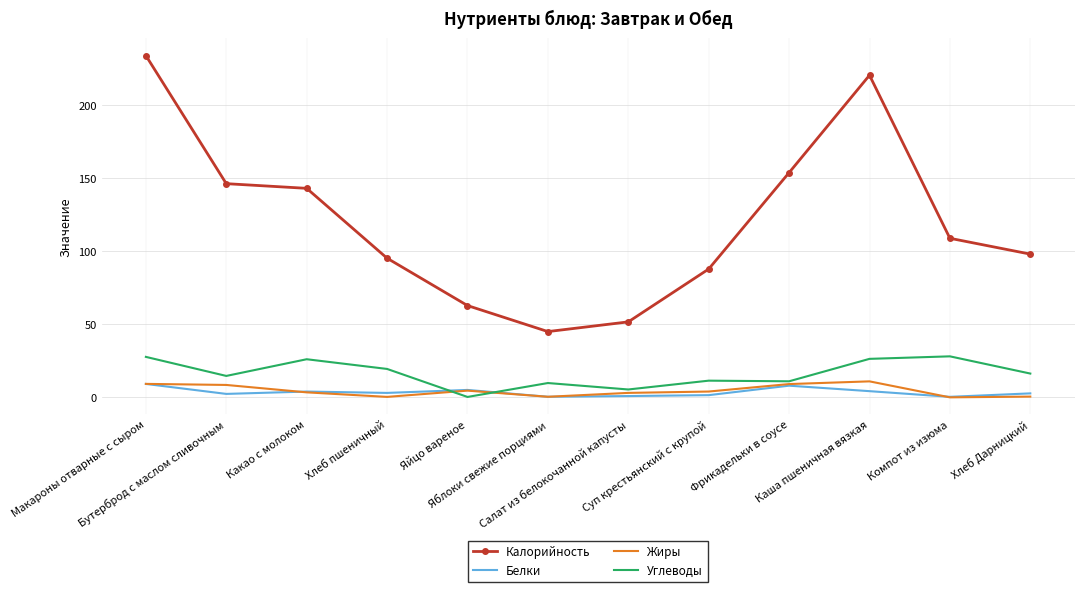

At which category is the sum across all series the highest?

Макароны отварные с сыром